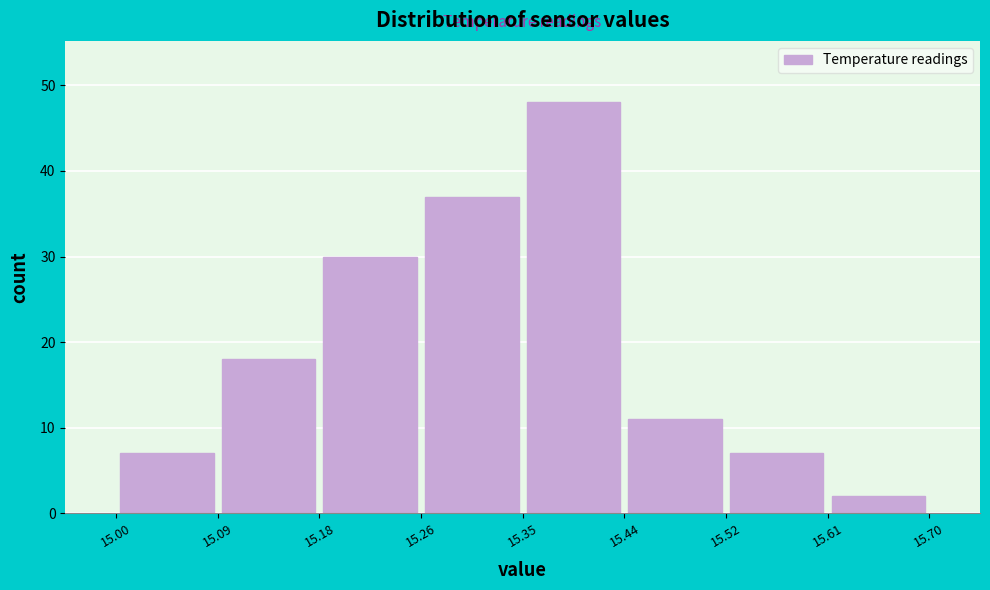

How tall is the bar that spans 15.18 to 15.26 on the x-axis? The values are not printed on the chart, so give them approximately, as read against the axis.

30